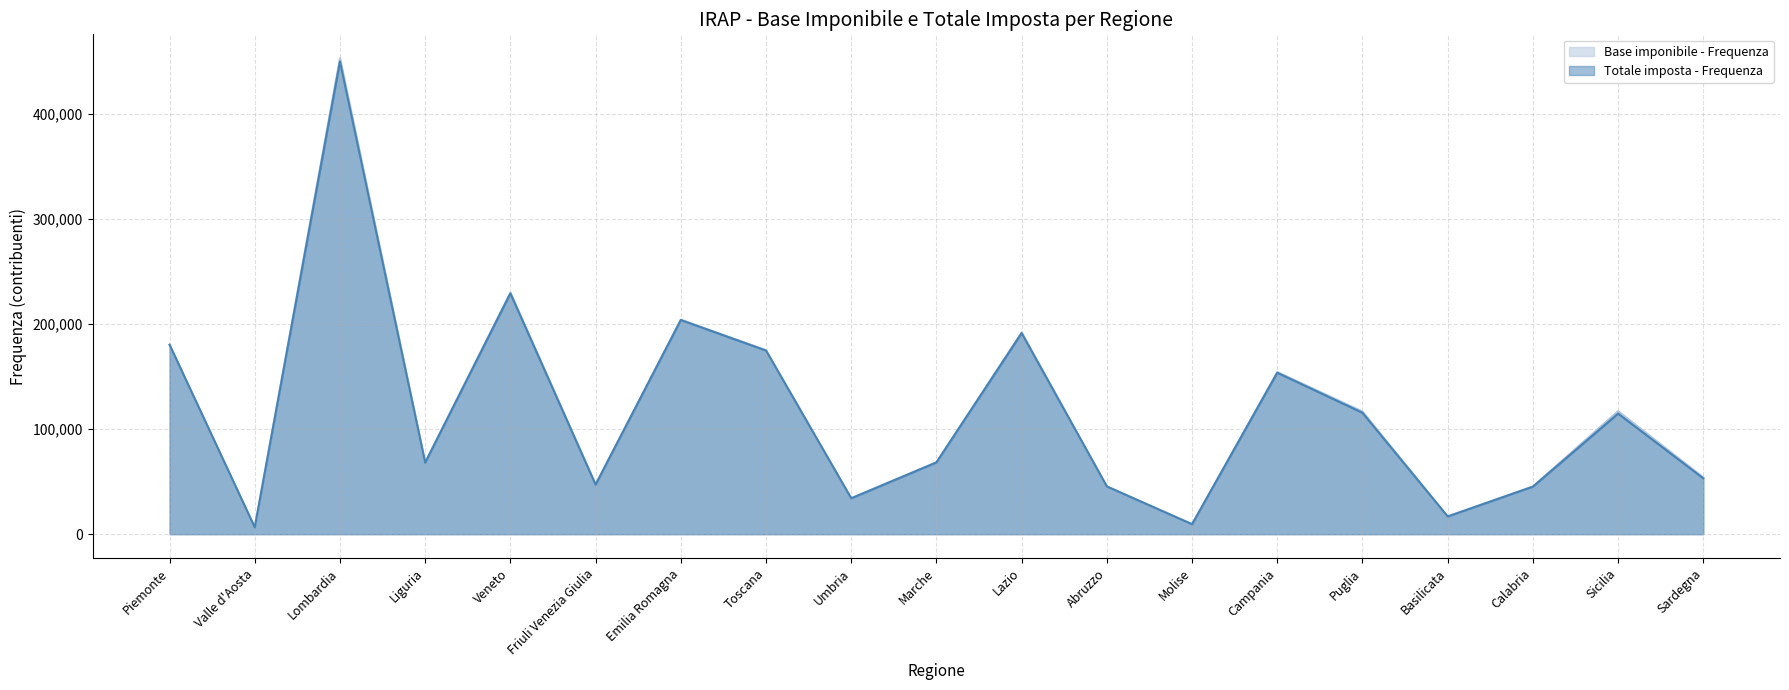

Between Toscana and Campania, which series saw the biggest shift?

Totale imposta - Frequenza